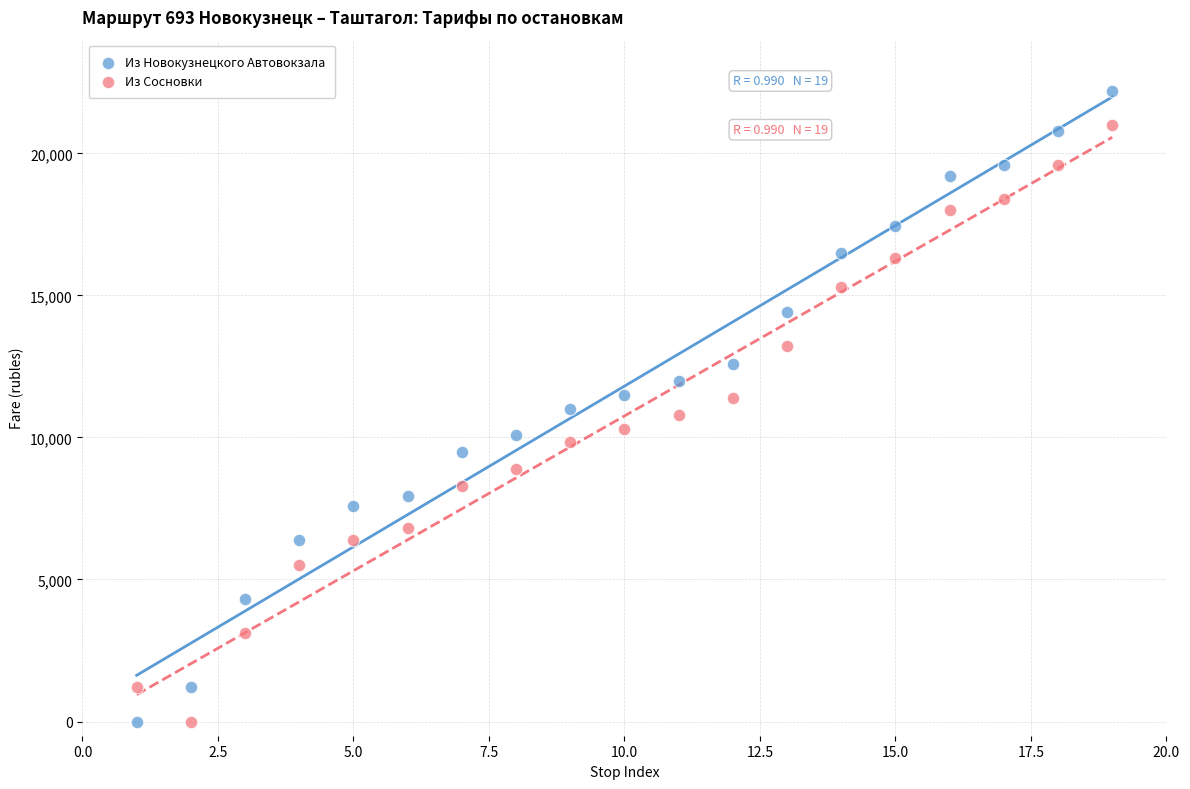

Across all data points, what is the range of X values (max minus min)?

18